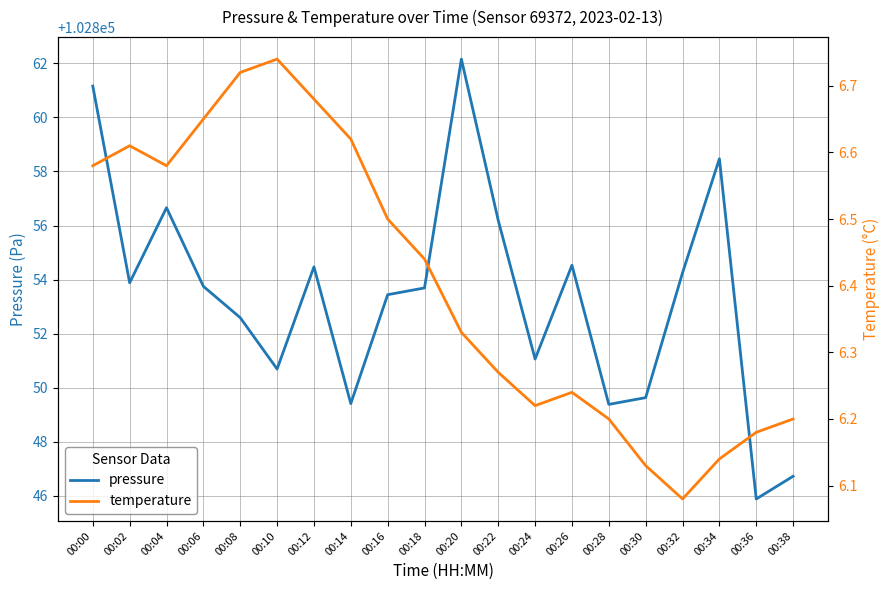

What is the difference between the maximum and minimum values in the pressure series?

16.3